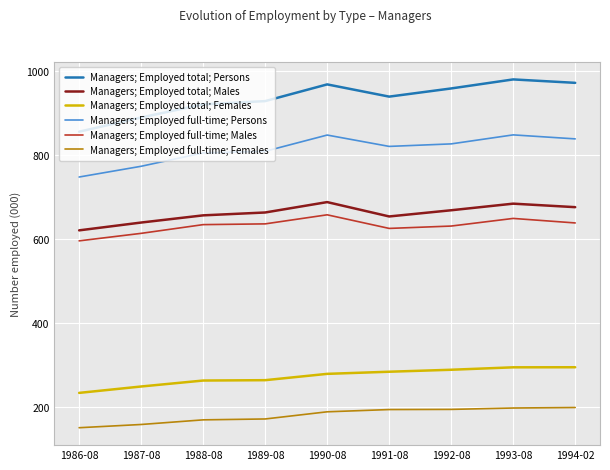

What is the difference between the maximum and minimum values in the Managers; Employed full-time; Females series?

48.1